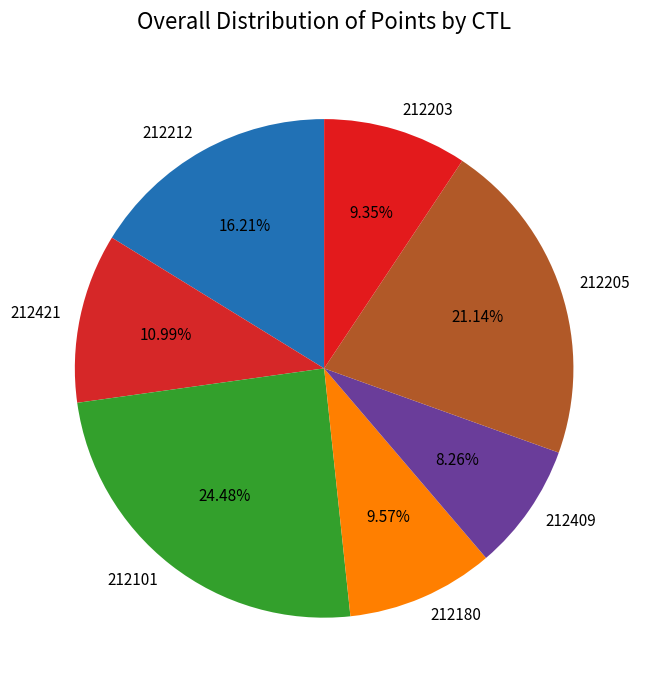

Is there any slice that represents more than half of the pie?

No